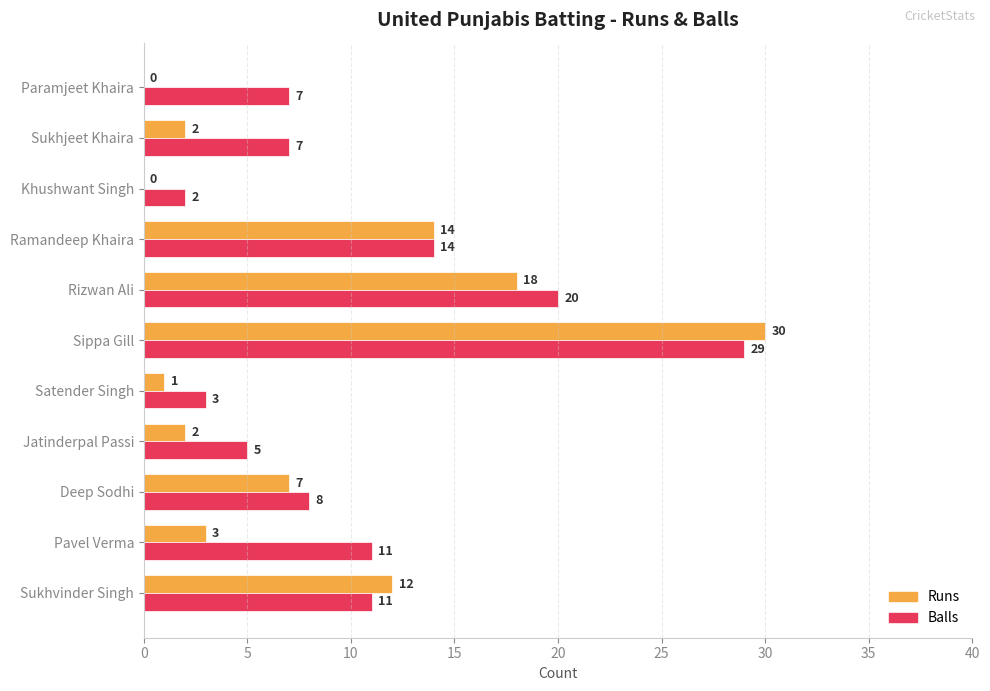

At which label is Runs closest to 15?

Ramandeep Khaira